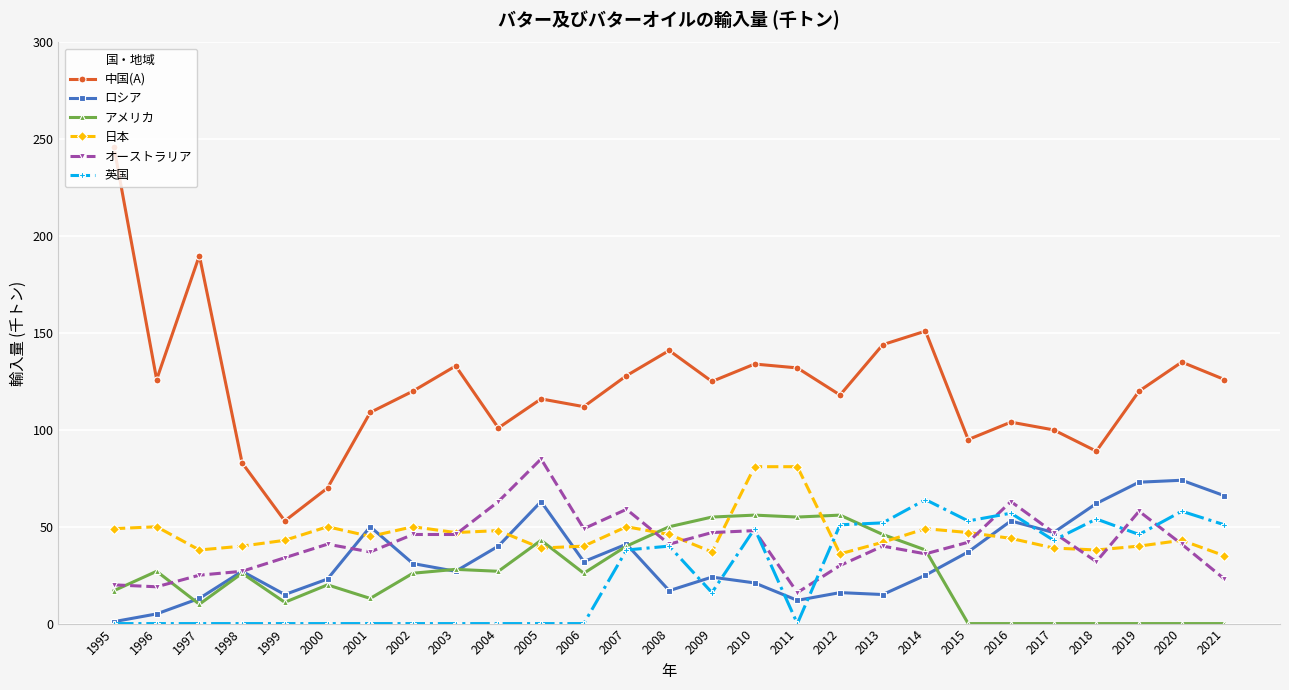

True or false: 英国 and 中国(A) cross at least once.

False